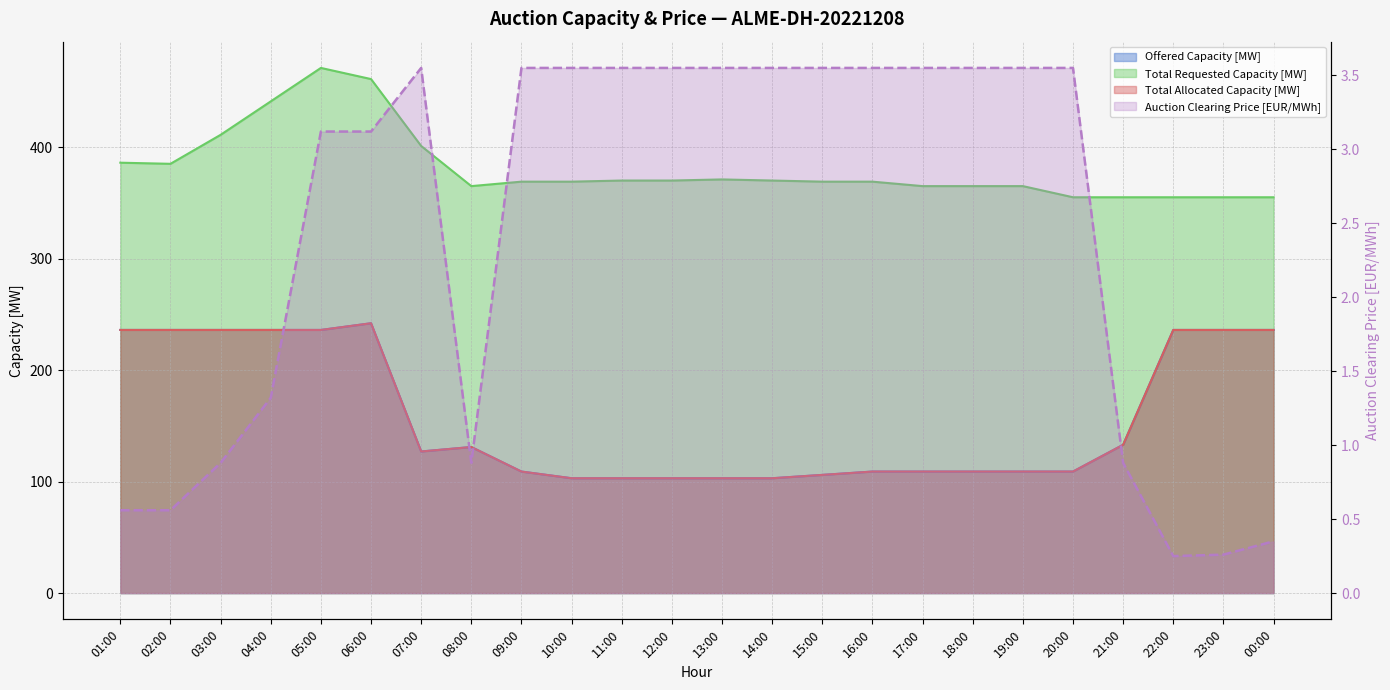

Where is the data nearest to the value 1?

03:00